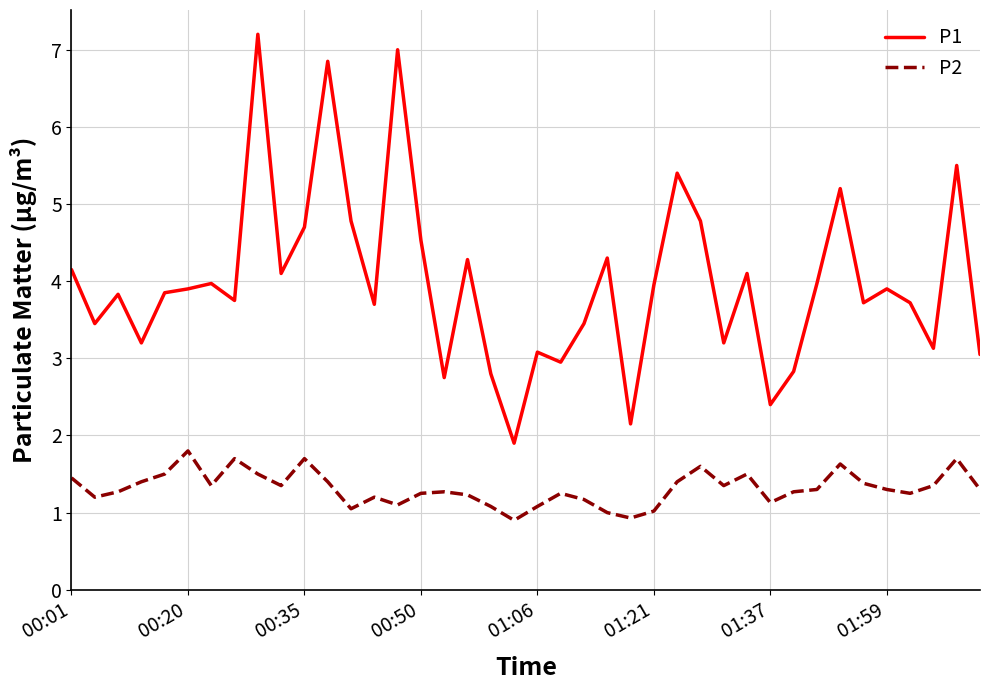

List the series in order of their overall mean, highest first.

P1, P2